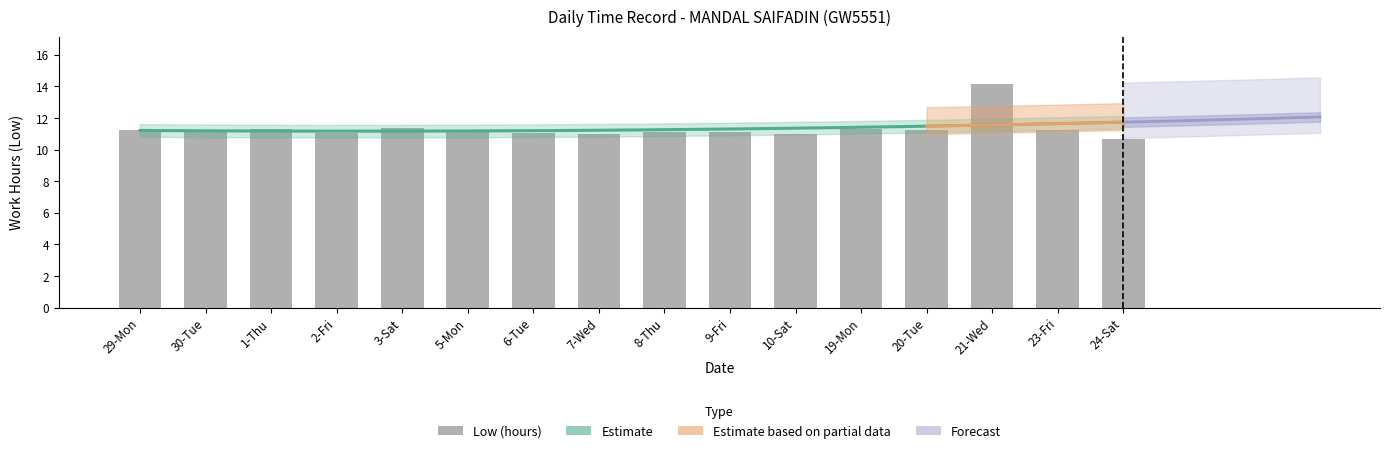

Reading left to right, list all the values displayed in this chart.

29-Mon=11.2	30-Tue=11.2	1-Thu=11.3	2-Fri=11.0	3-Sat=11.4	5-Mon=11.2	6-Tue=11.1	7-Wed=11.0	8-Thu=11.1	9-Fri=11.1	10-Sat=11.0	19-Mon=11.3	20-Tue=11.2	21-Wed=14.2	23-Fri=11.3	24-Sat=10.7